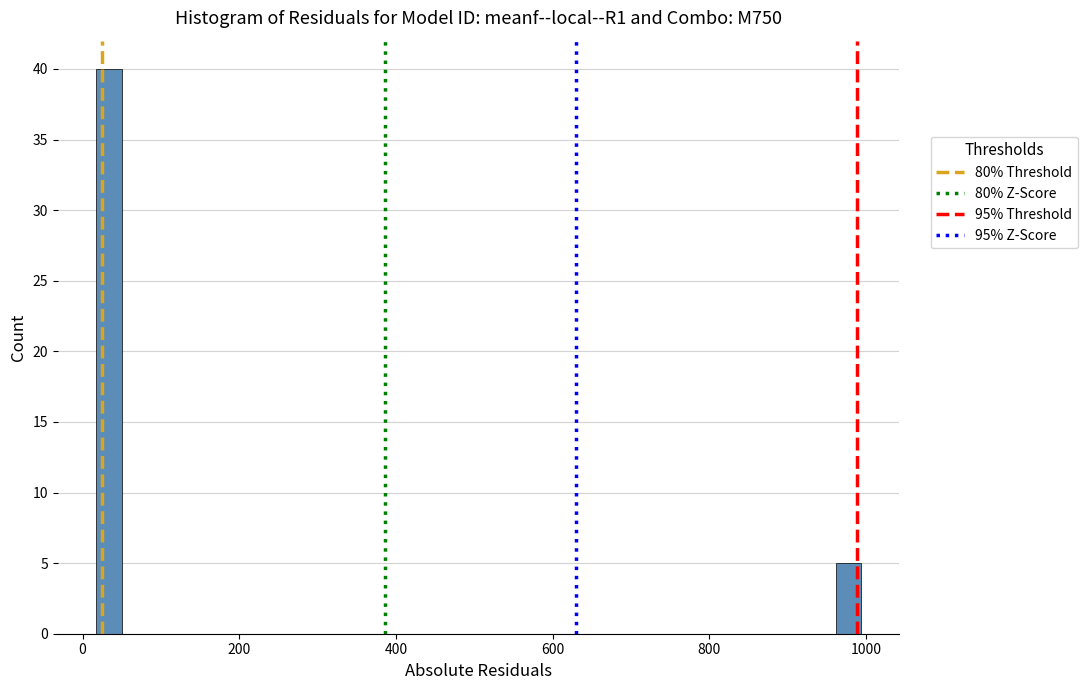

Read against the x-axis, roughly where is the centre of the tallest bar?

40